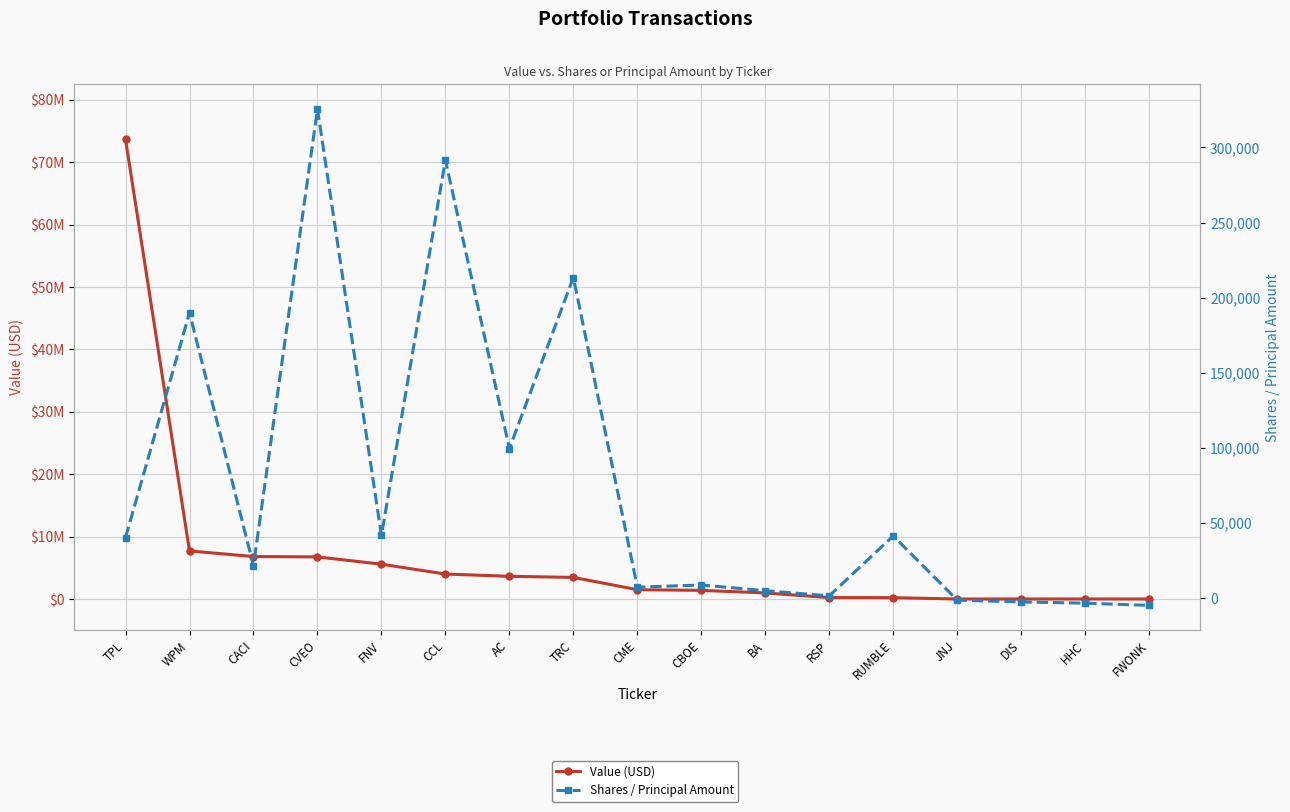

Rank the series by their average value, from highest to lowest.

Value (USD), Shares / Principal Amount